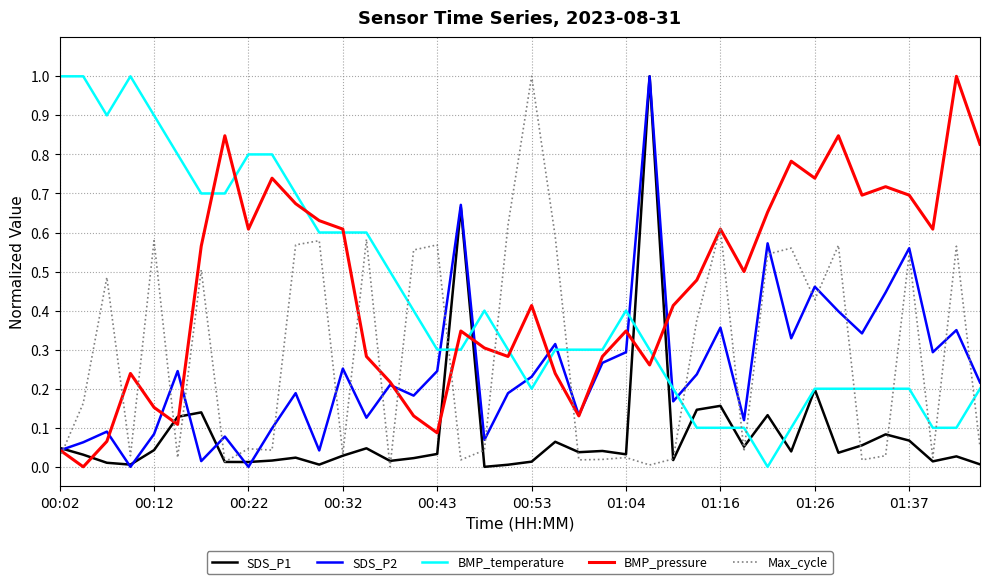

True or false: Max_cycle has more than 0 interior local peaks.

True